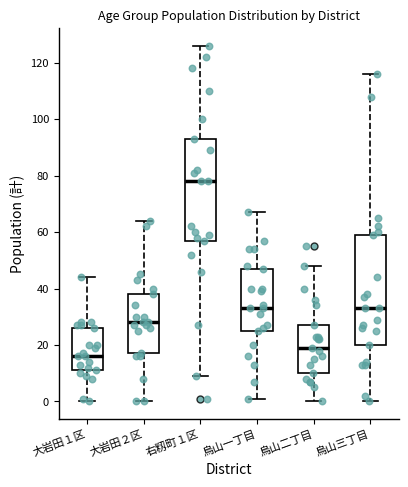

Comparing the boxes themselves (not the whiskers), which one is the tallest?

烏山三丁目